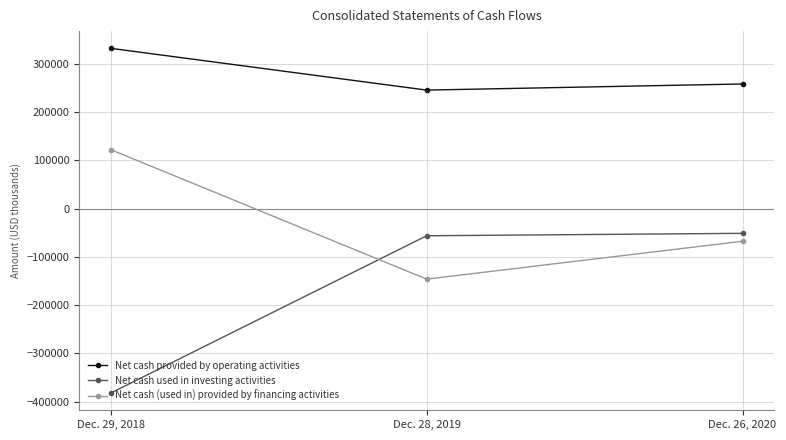

What is the sum of all Net cash used in investing activities values?

-490138